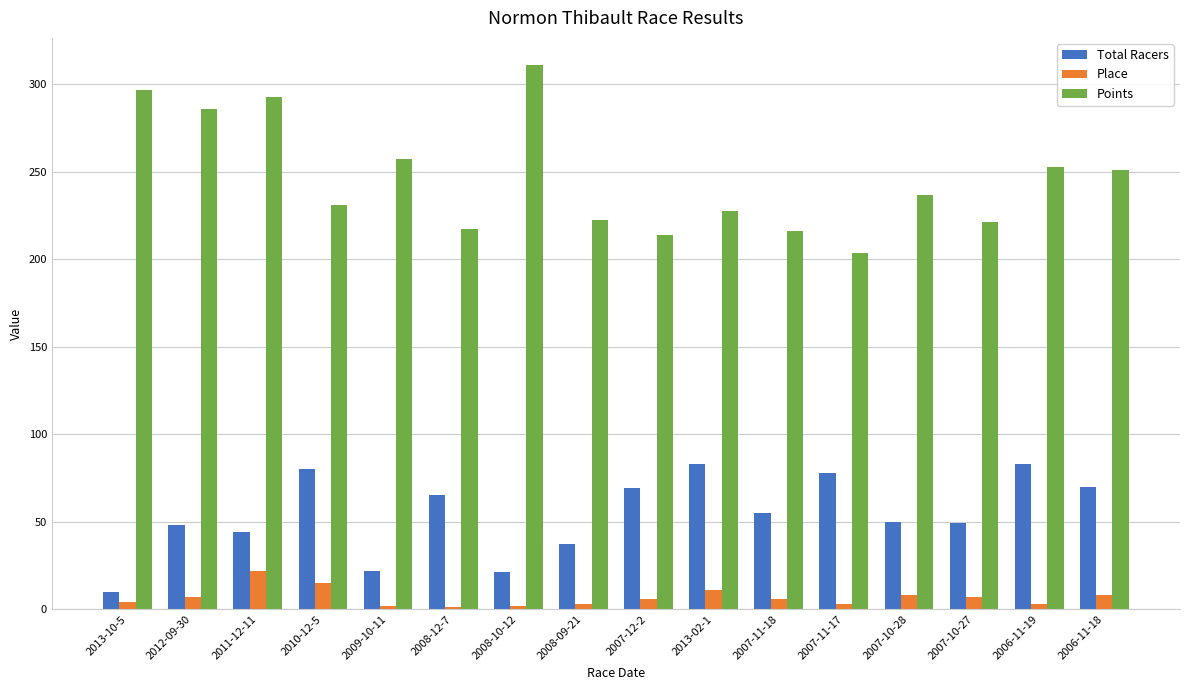

Rank the series at 2007-10-27 from highest to lowest value.

Points, Total Racers, Place